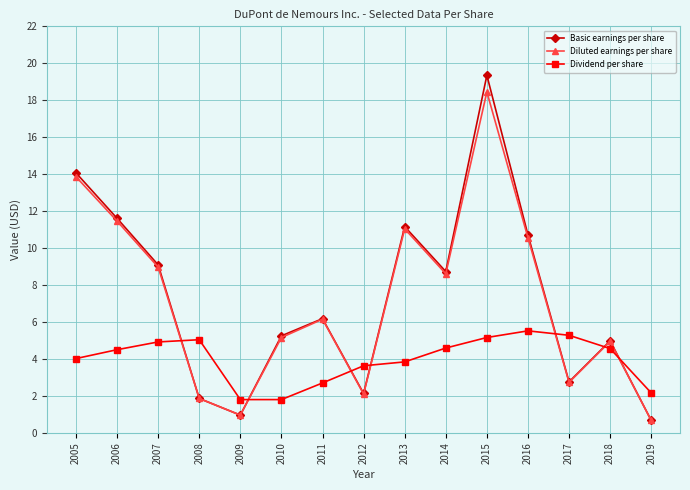

Which category has the lowest value in the Diluted earnings per share series?

2019